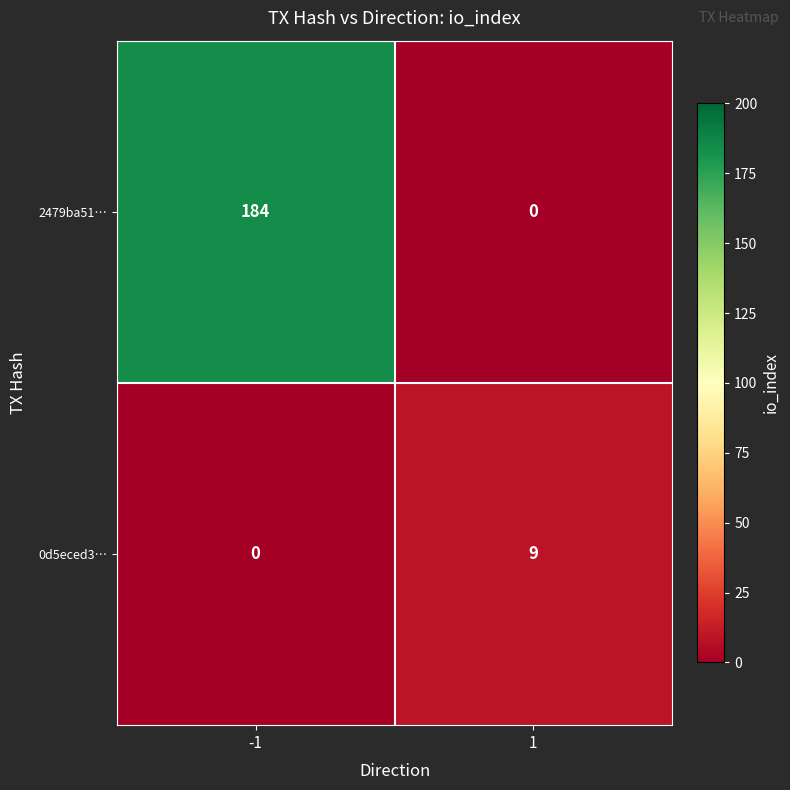

What is the highest value of the 2479ba51… series?

184